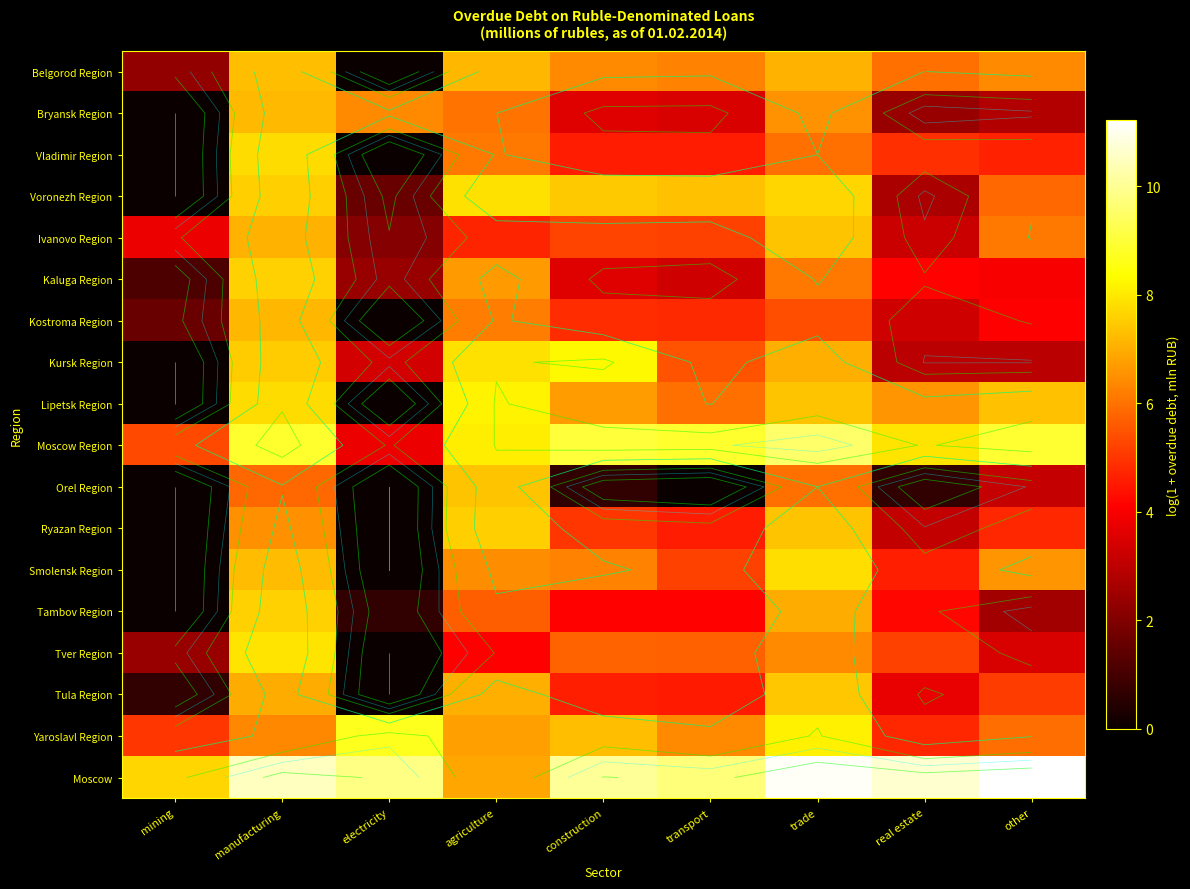

The Vladimir Region series shows 8.7 at real estate. True or false?

False